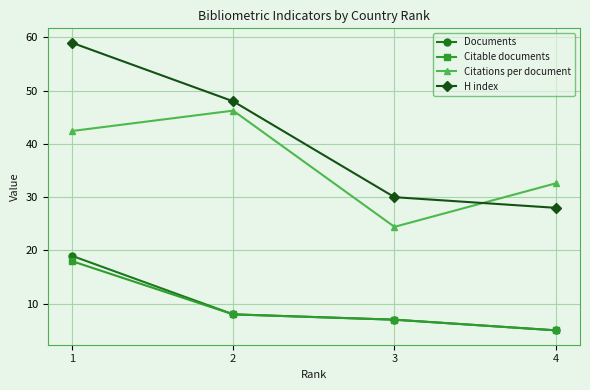

Which series has the widest spread of values?

H index